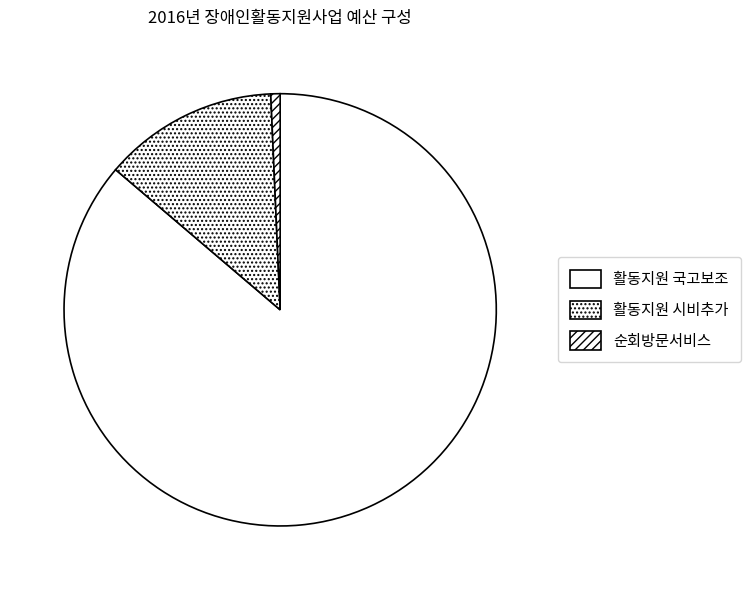

To the nearest percent, what portion does 활동지원 국고보조 represent?

86%